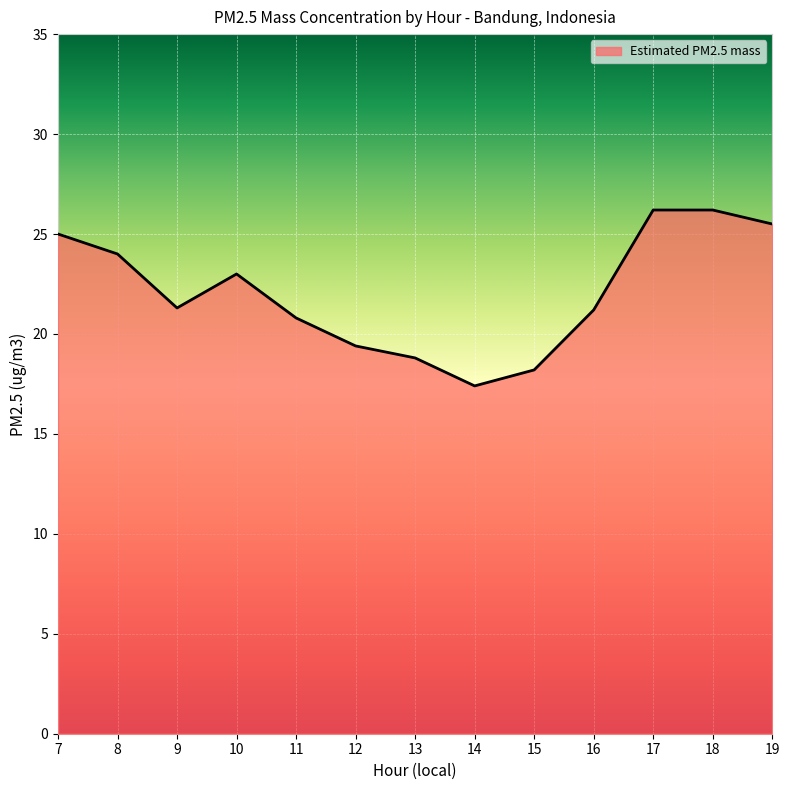

Count the number of data series in this chart.

1